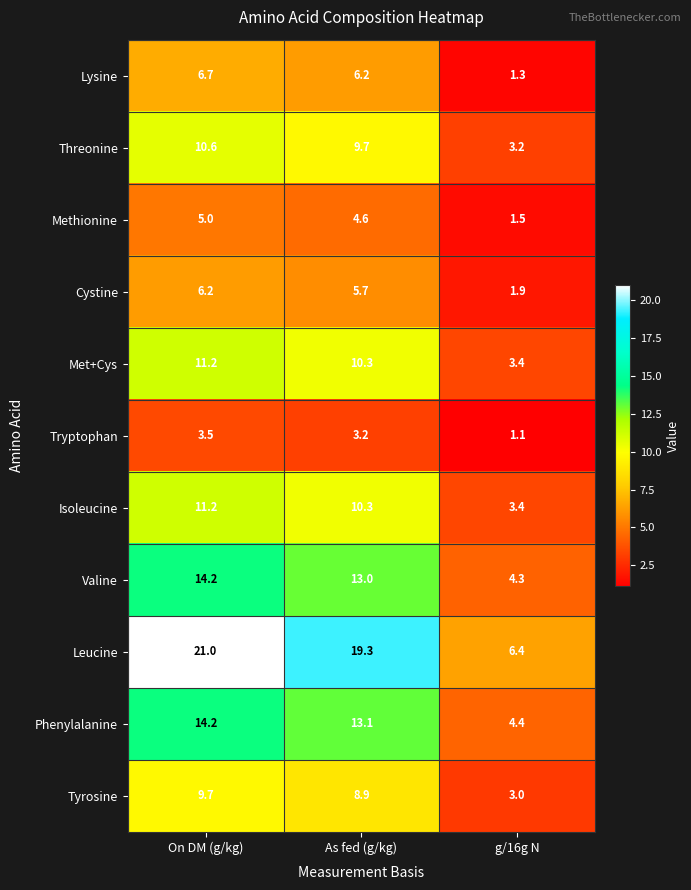

Which series changed the most between As fed (g/kg) and g/16g N?

Leucine